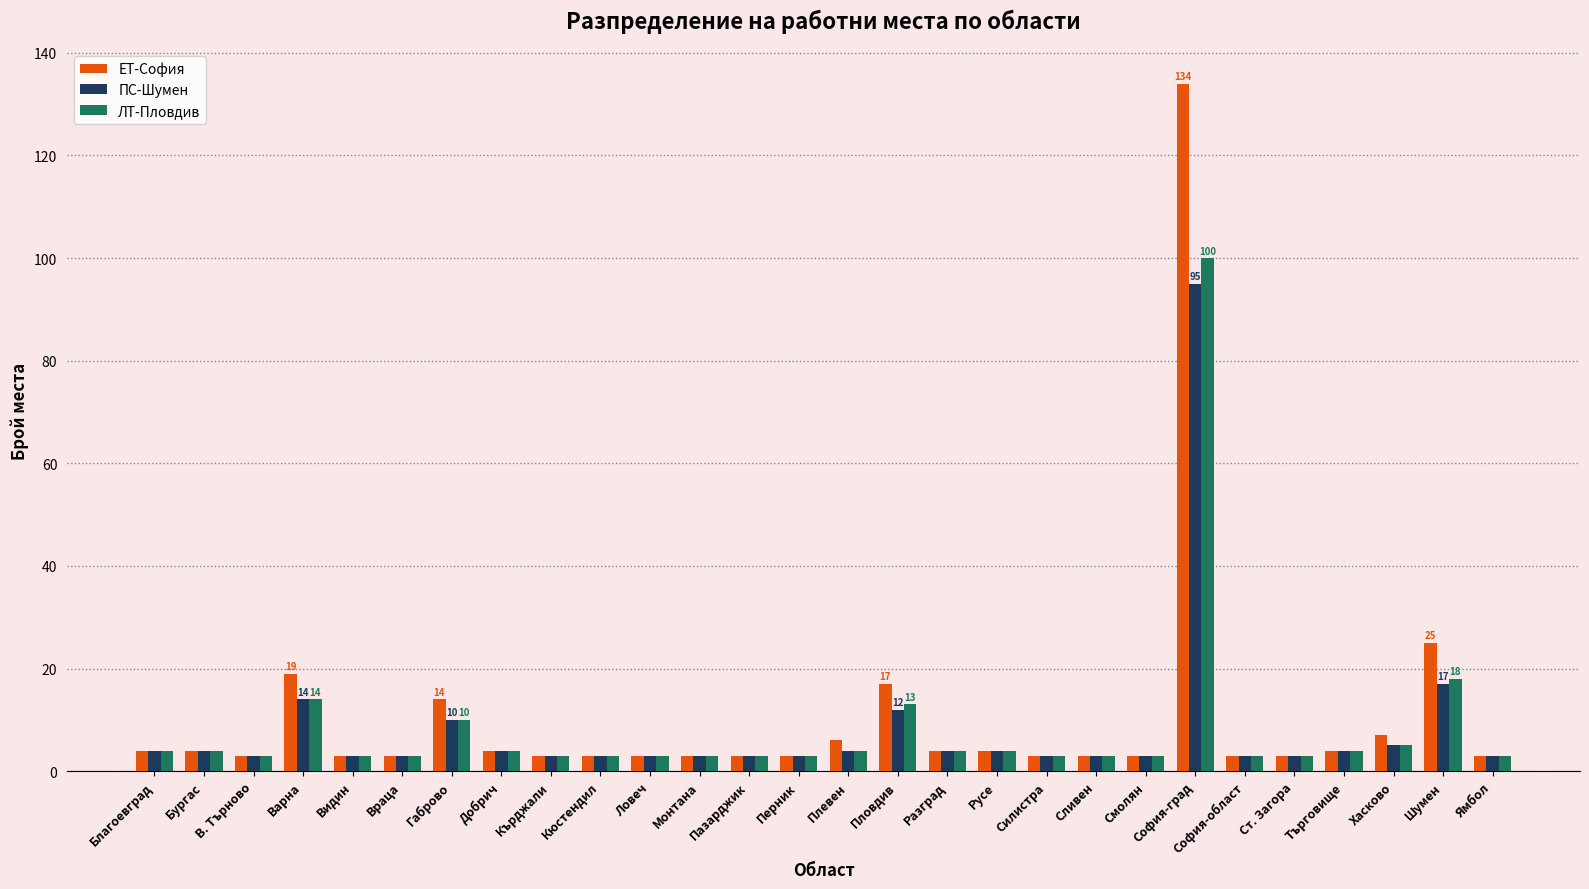

List the series in order of their peak value, lowest first.

ПС-Шумен, ЛТ-Пловдив, ЕТ-София